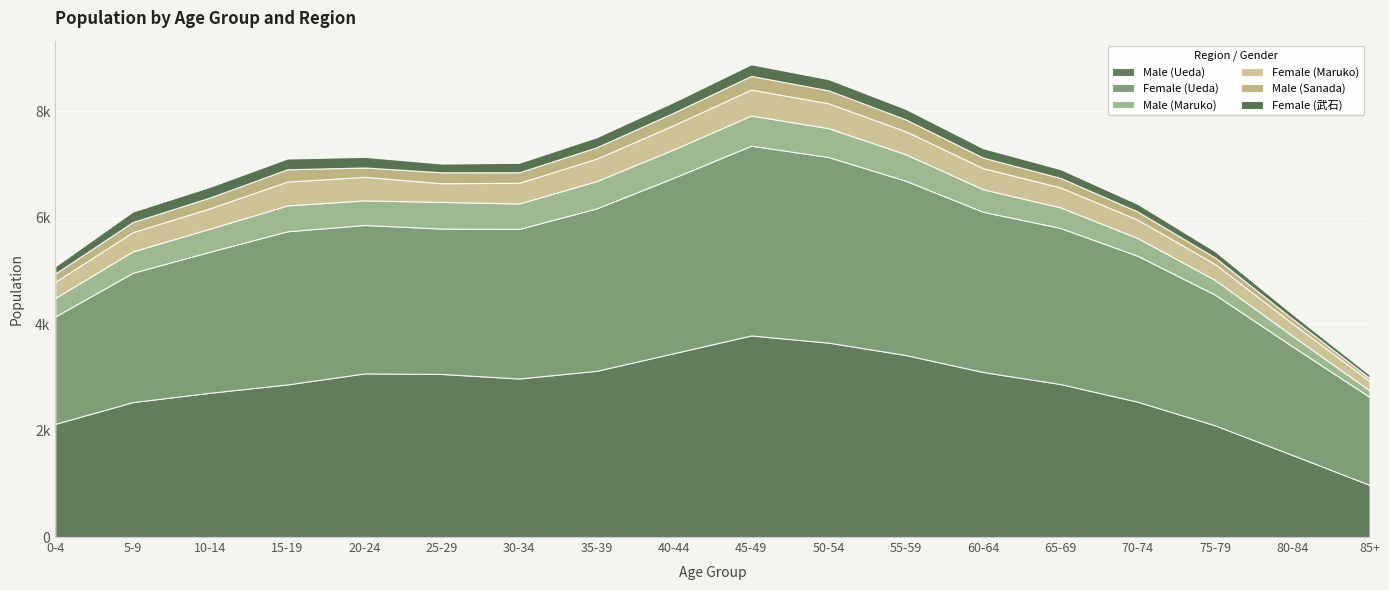

The value of Male (Ueda) at 10-14 is 4284. True or false?

False